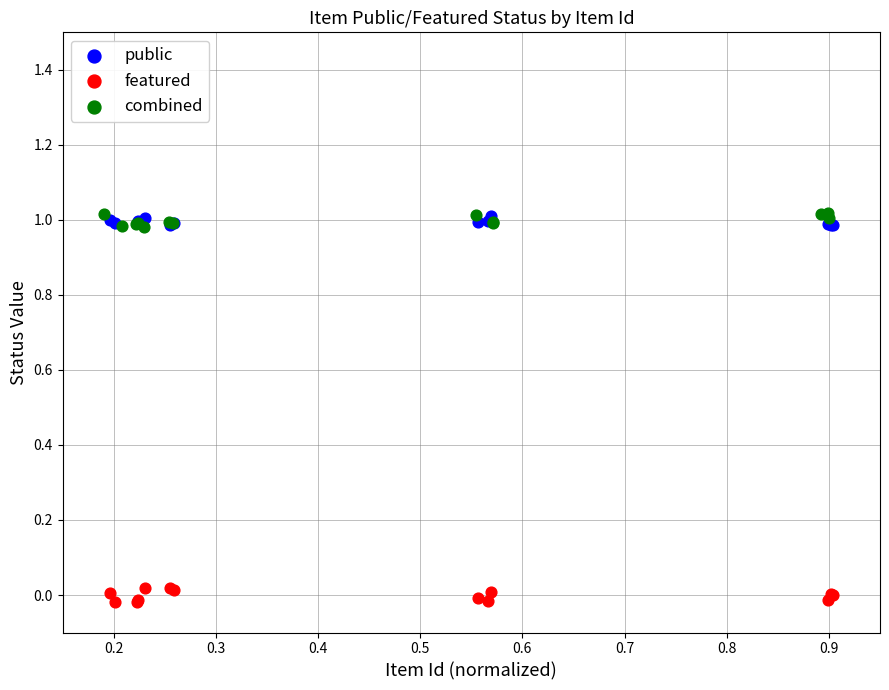

Which series contains the lowest Y value?

featured